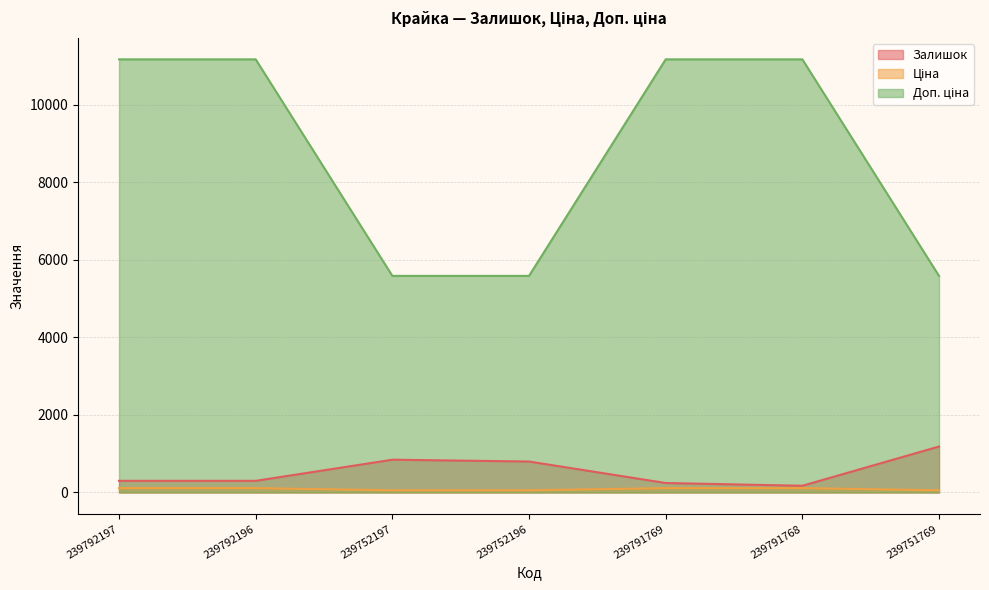

True or false: Ціна and Доп. ціна cross at least once.

False